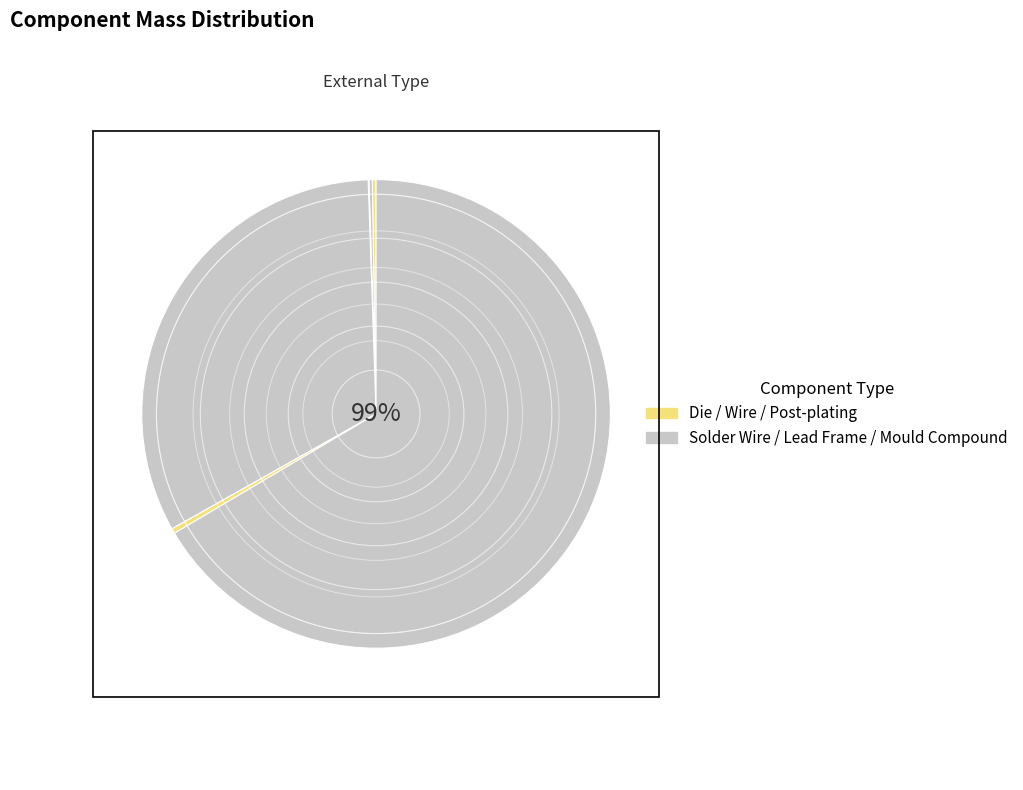

Does Lead Frame account for over 50% of the chart?

No